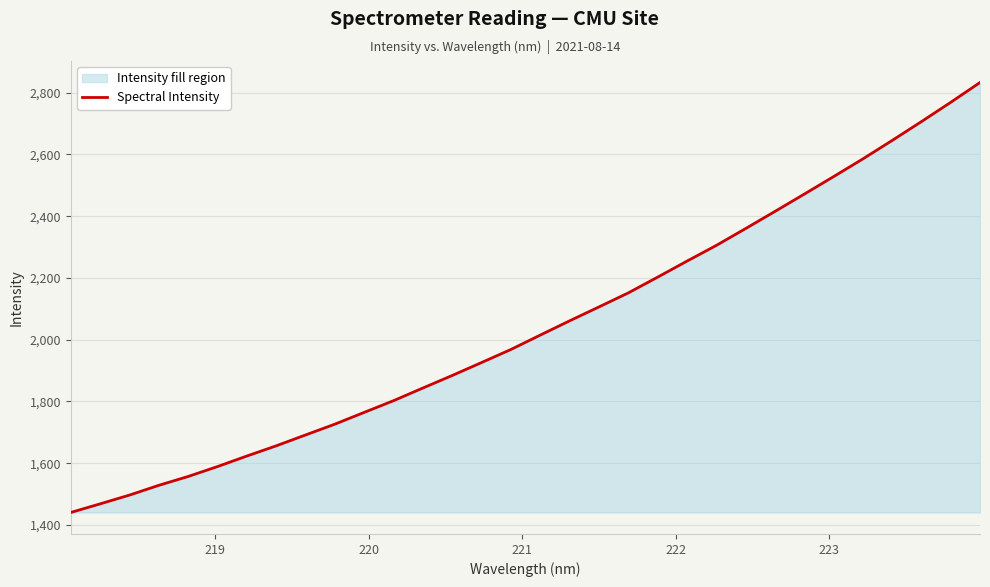

What is the difference between the maximum and minimum values?

1392.6